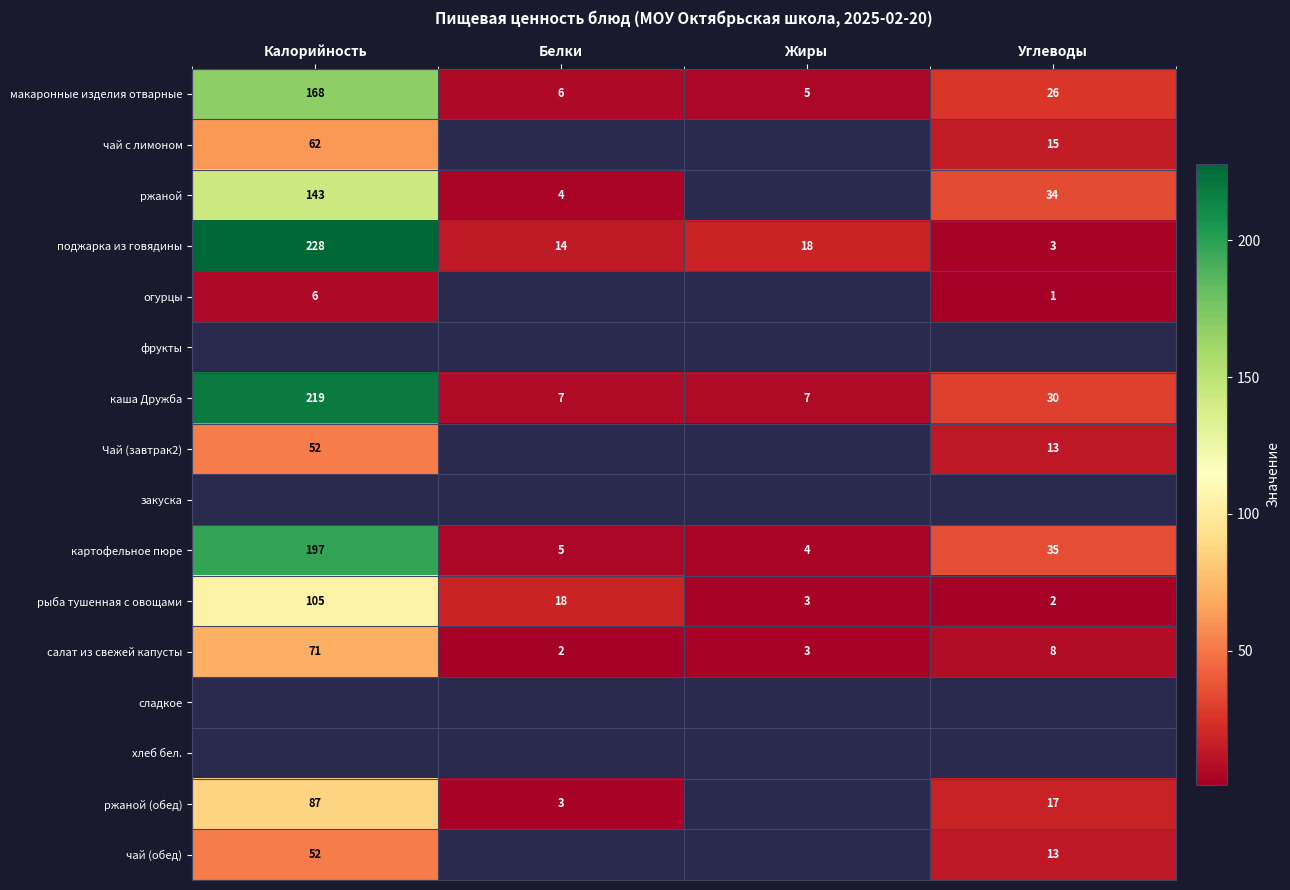

Rank the categories by рыба тушенная с овощами value from highest to lowest.

Калорийность, Белки, Жиры, Углеводы